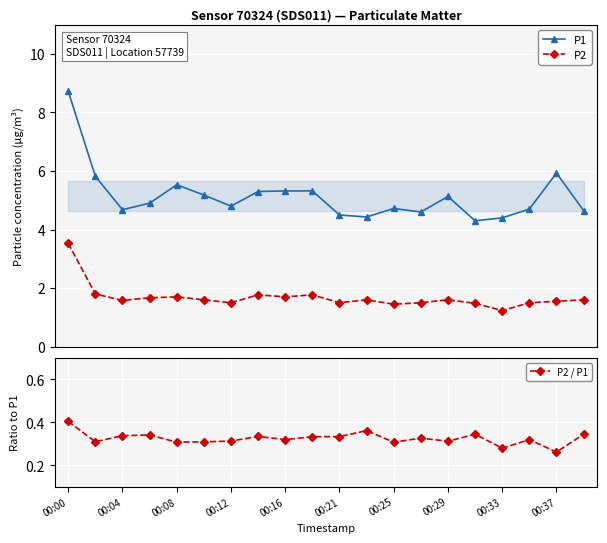

List the series in order of their peak value, highest first.

P1, P2, P2 / P1